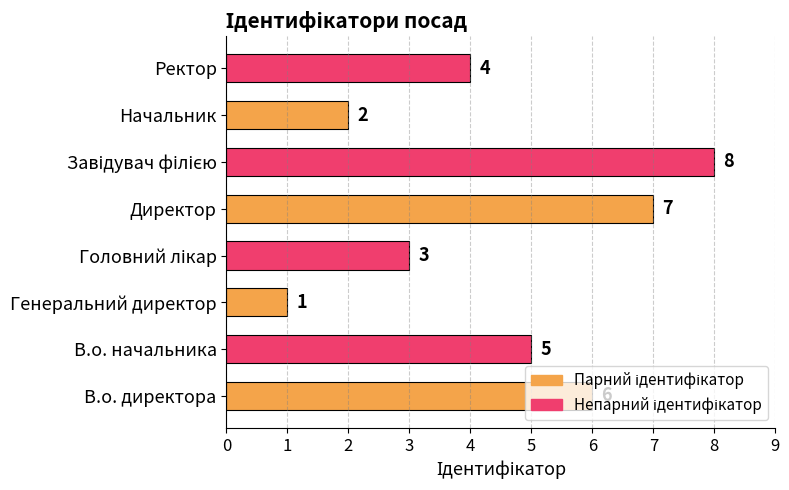

Approximately how many times larger is the value at Ректор compared to Директор?

0.6